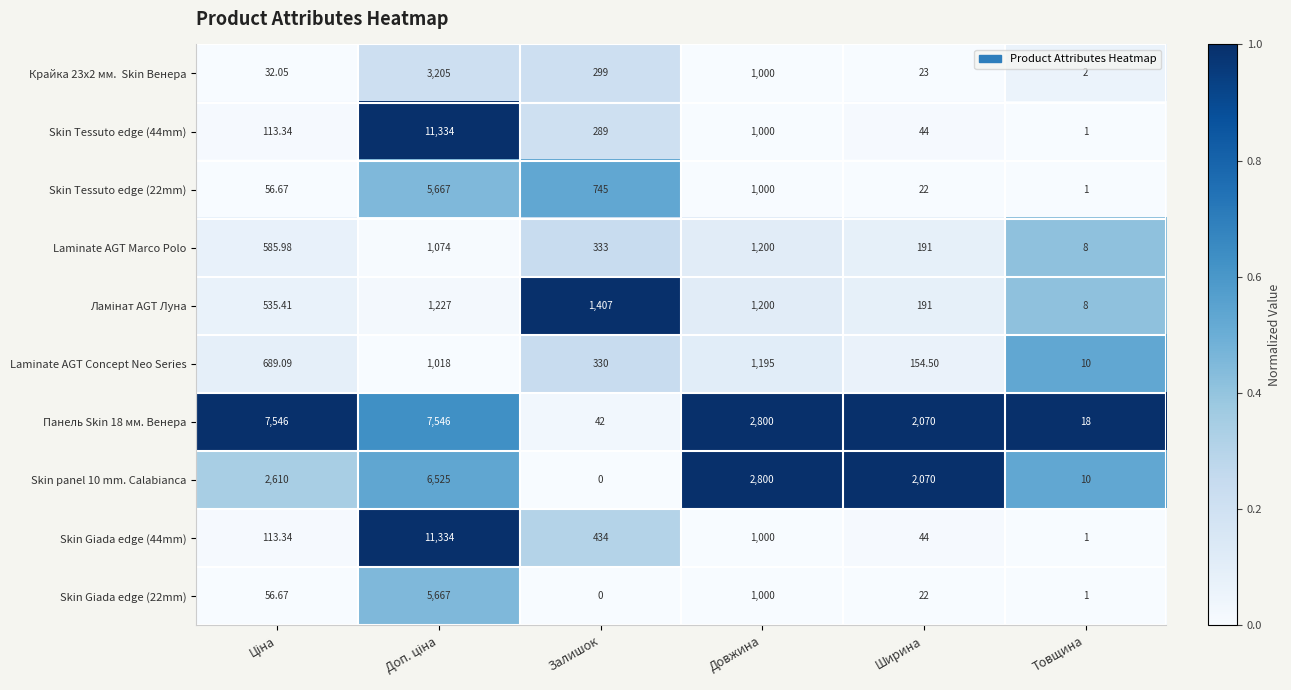

Which label corresponds to the smallest value in the chart?

Залишок